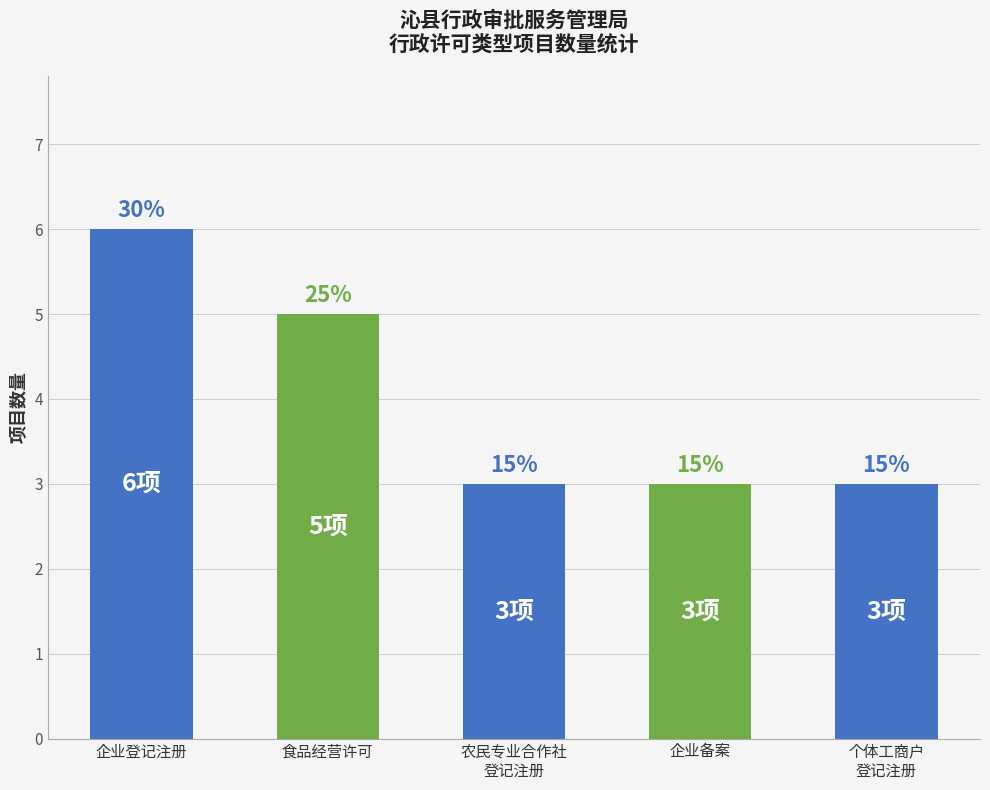

Does the chart contain any negative values?

No